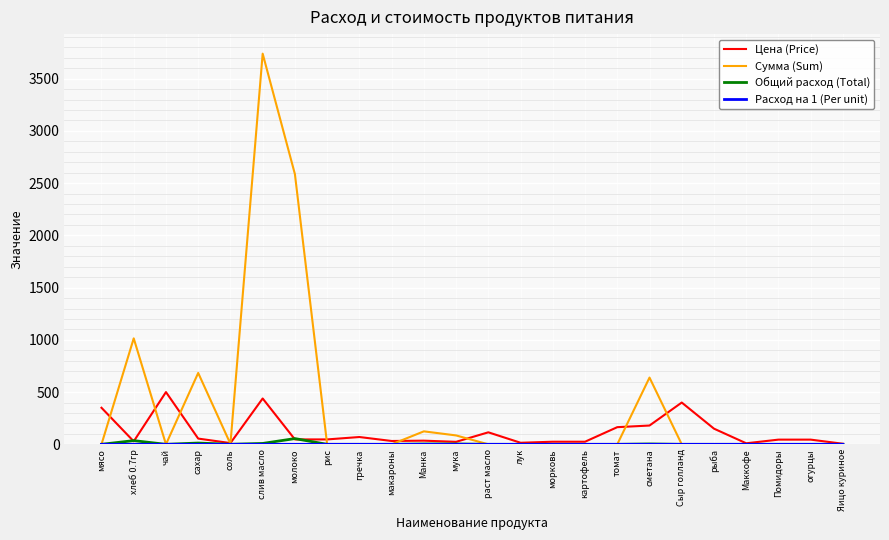

Which label corresponds to the largest value in the chart?

слив масло